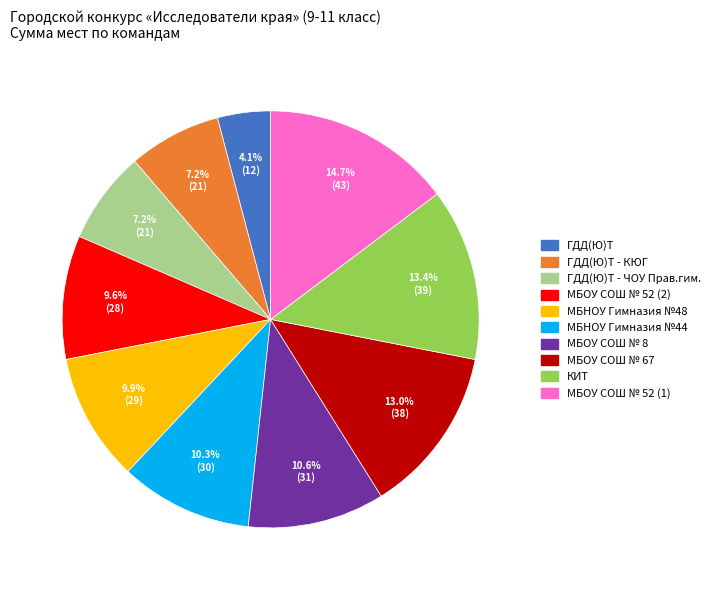

Is it true that КИТ is 25% of the pie?

False